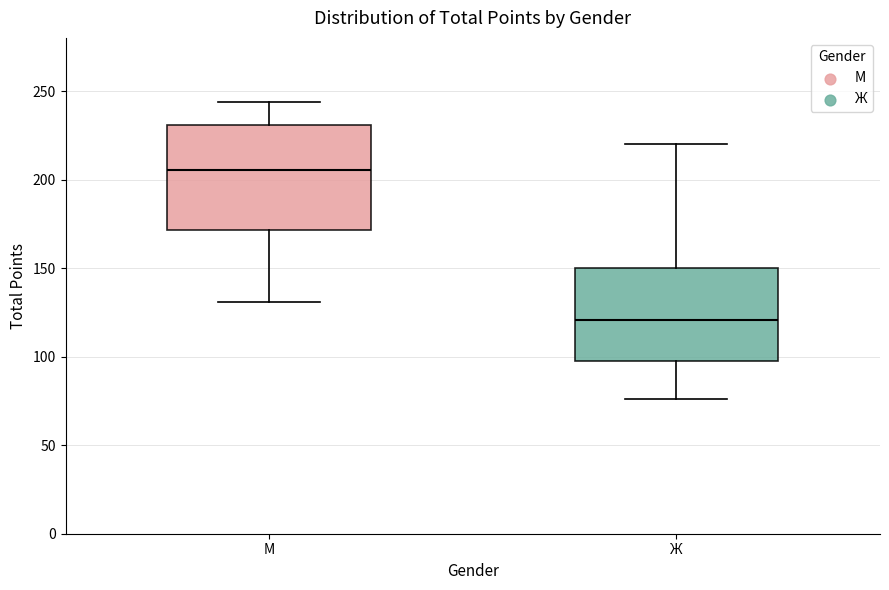

Which box is the tallest, from its lower edge to its upper edge?

М